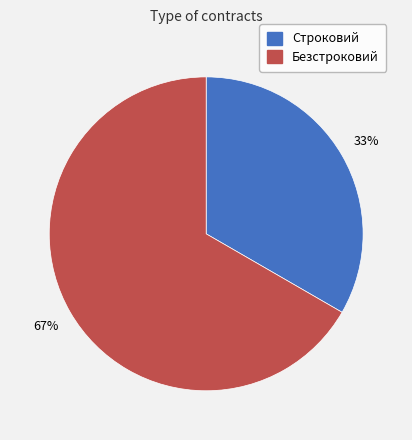

How many segments does this pie chart have?

2